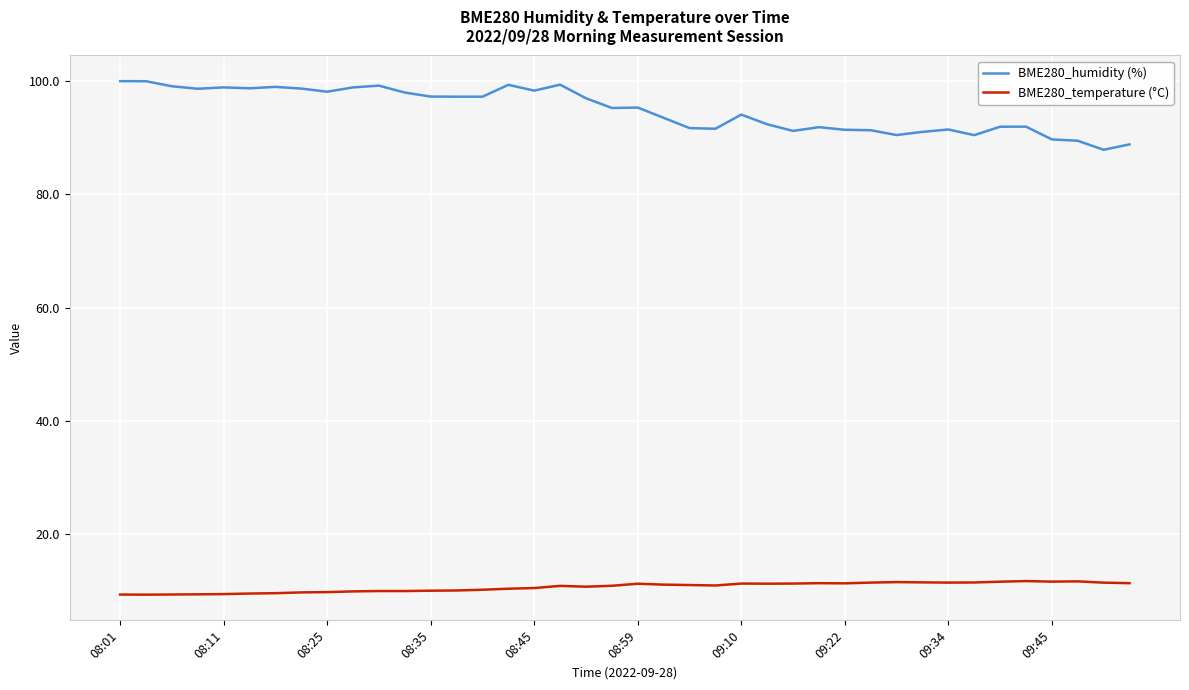

True or false: BME280_temperature (°C) and BME280_humidity (%) intersect in this chart.

False